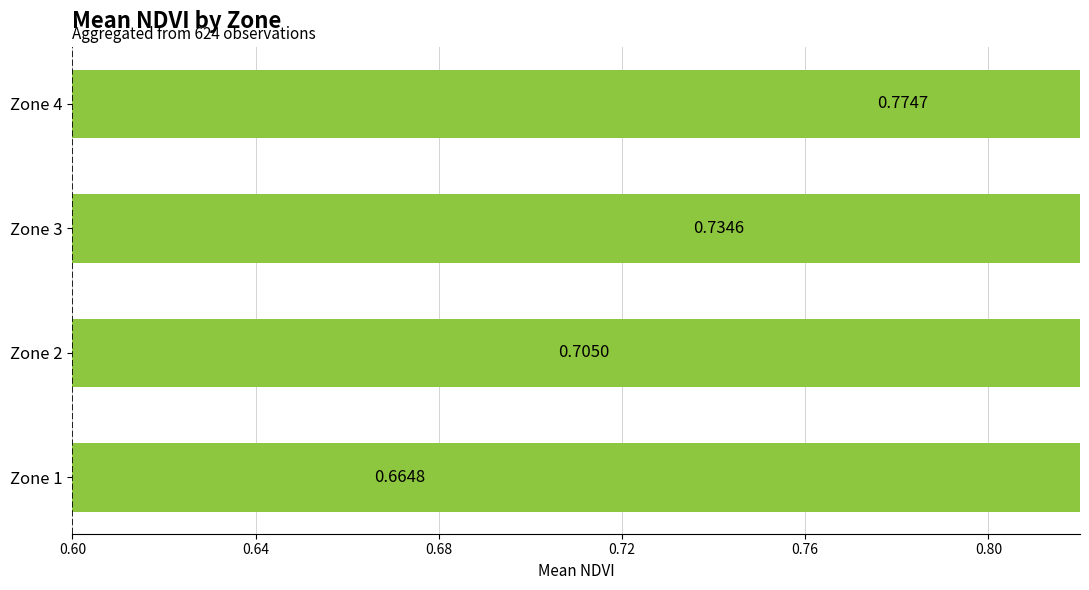

True or false: the data shows 0.5 at Zone 3.

False